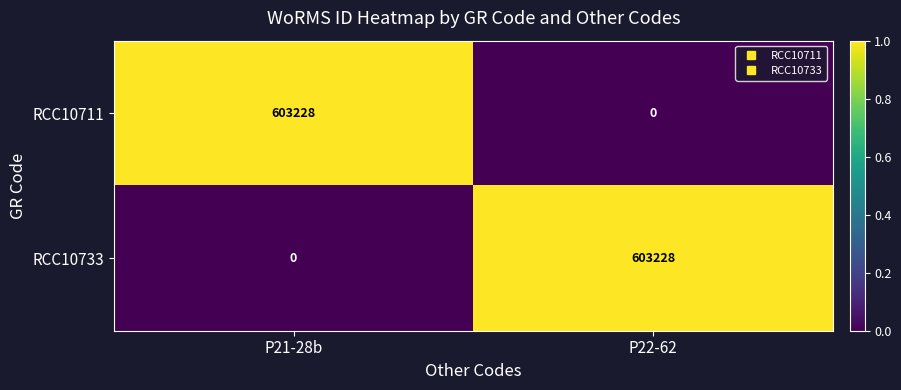

What is the total value across all series at P22-62?

603228